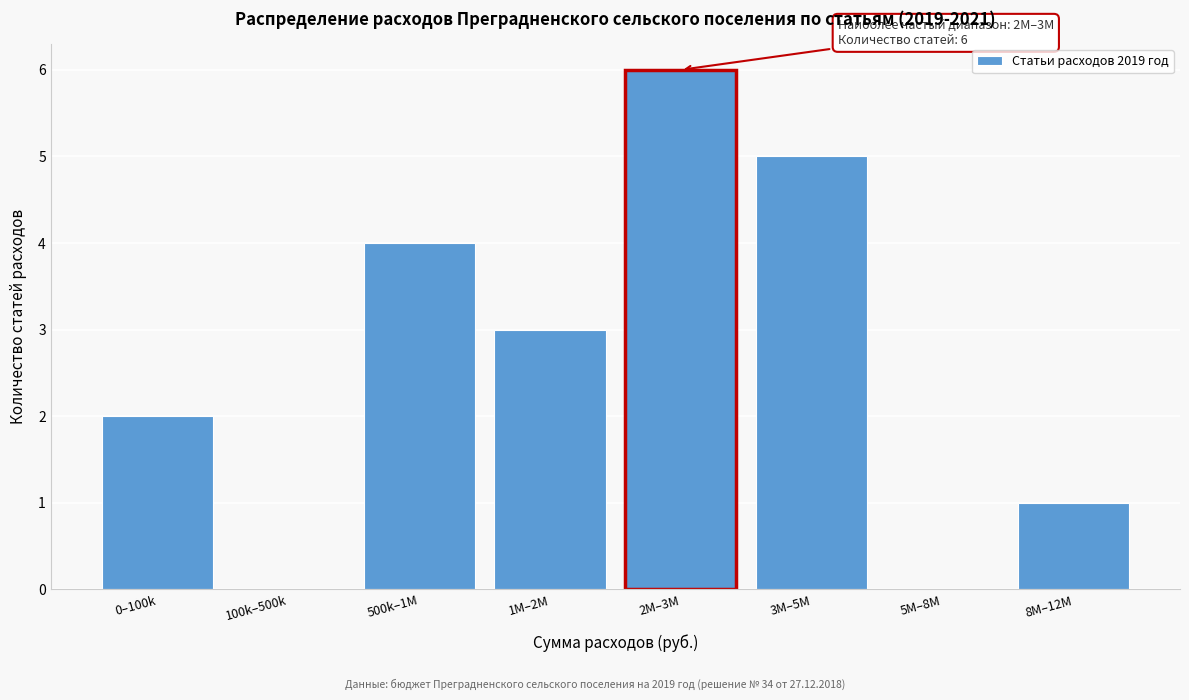

Reading right to left, list all the values displayed in this chart.

8M–12M=1	5M–8M=0	3M–5M=5	2M–3M=6	1M–2M=3	500k–1M=4	100k–500k=0	0–100k=2